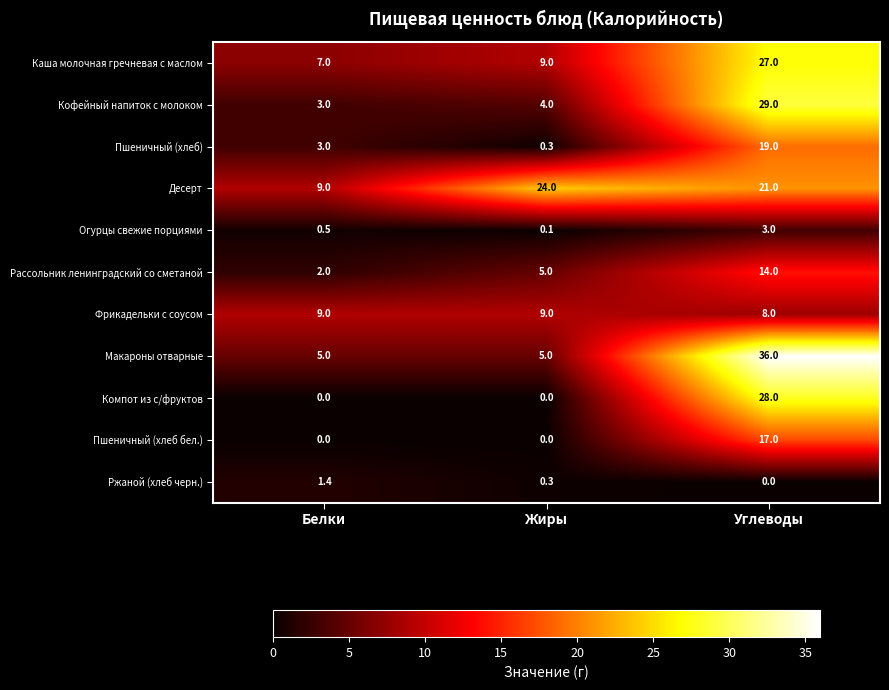

What value does the Фрикадельки с соусом series have at Белки?

9.0